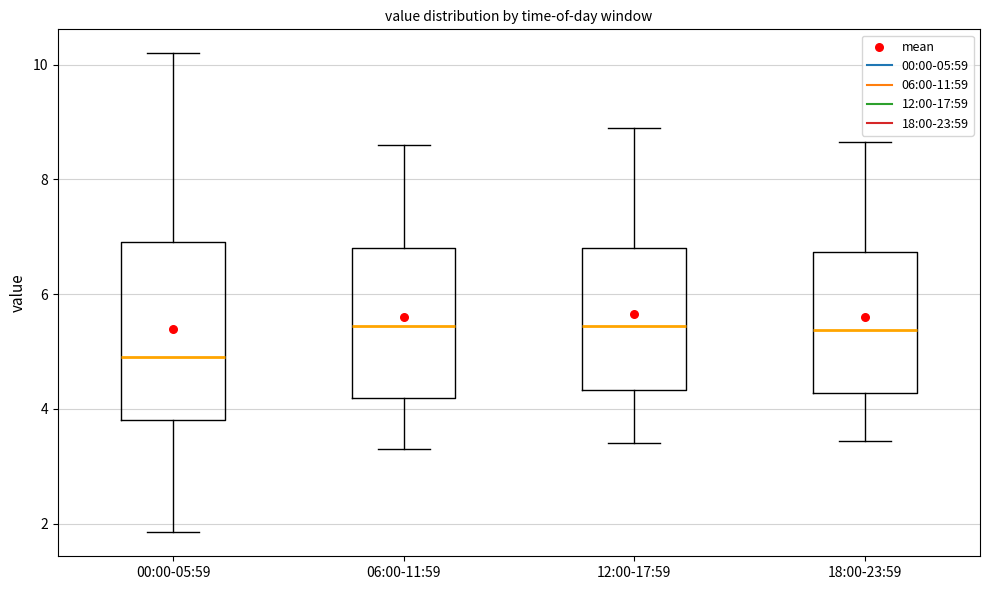

Reading left to right, transcribe this box plot: for each box, give where its median line is, the range the box spans, and where its two whiskers end, as read against the y-axis. The values are not printed on the chart, so give them approximately, as read against the axis.

00:00-05:59: median 5.0, box 3.8 to 7.0, whiskers 1.8 to 10.2
06:00-11:59: median 5.4, box 4.2 to 6.8, whiskers 3.4 to 8.6
12:00-17:59: median 5.4, box 4.4 to 6.8, whiskers 3.4 to 9.0
18:00-23:59: median 5.4, box 4.2 to 6.8, whiskers 3.4 to 8.6